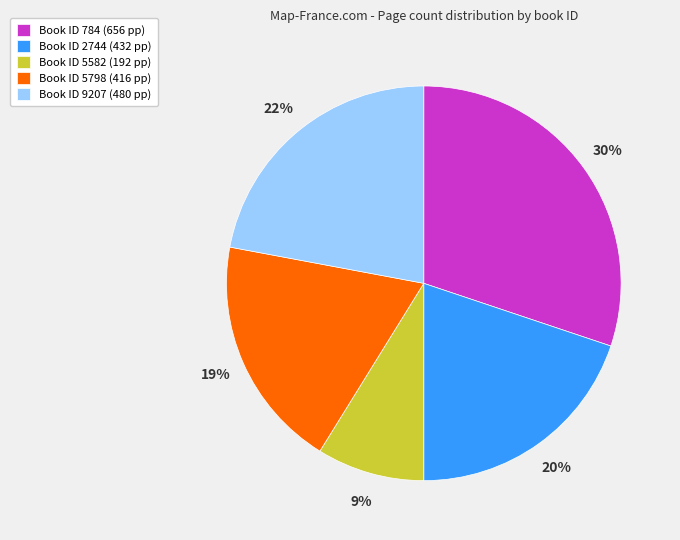

To the nearest percent, what is the average slice percentage?

20%